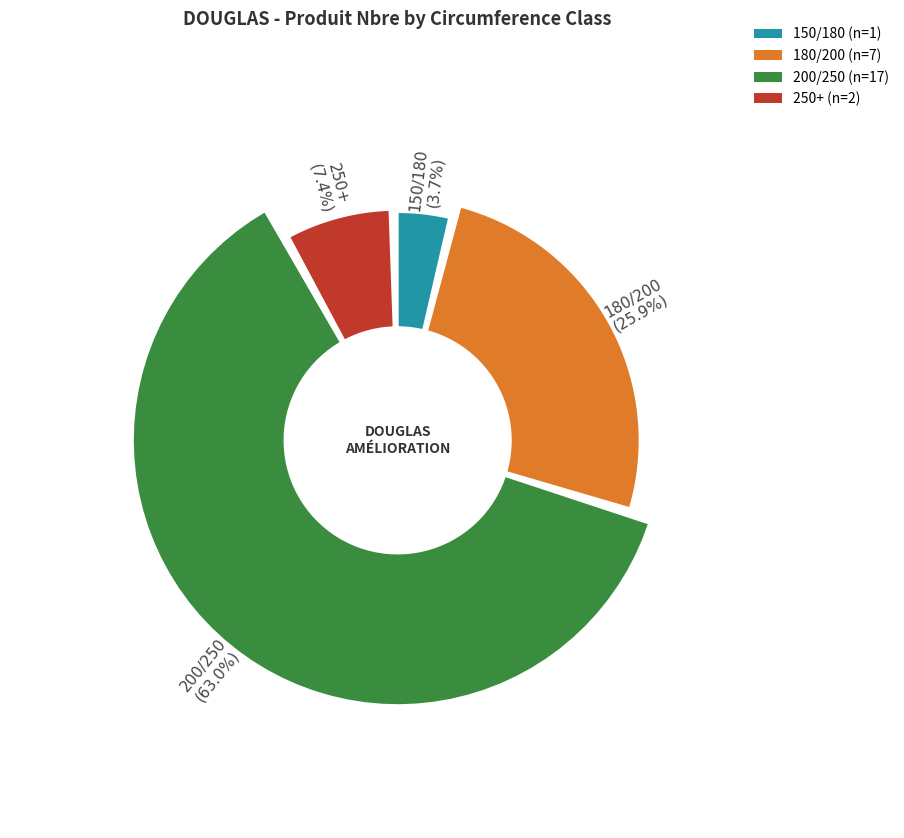

How many segments does this pie chart have?

4